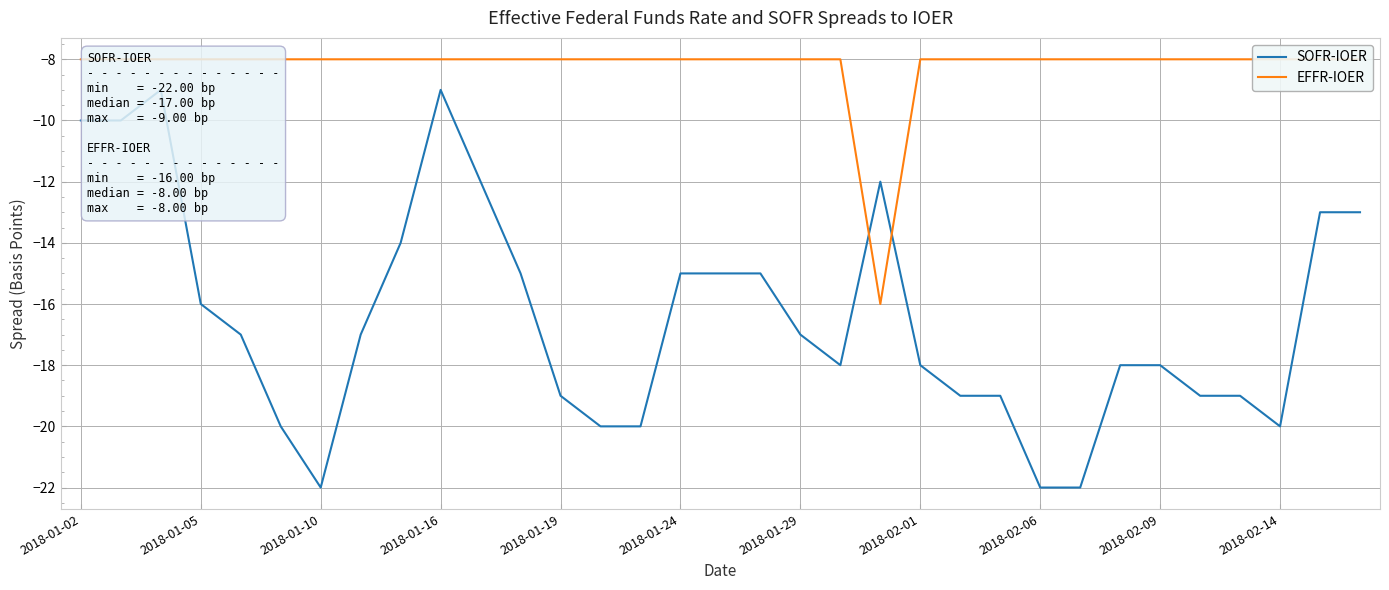

Does the chart have visible grid lines?

Yes